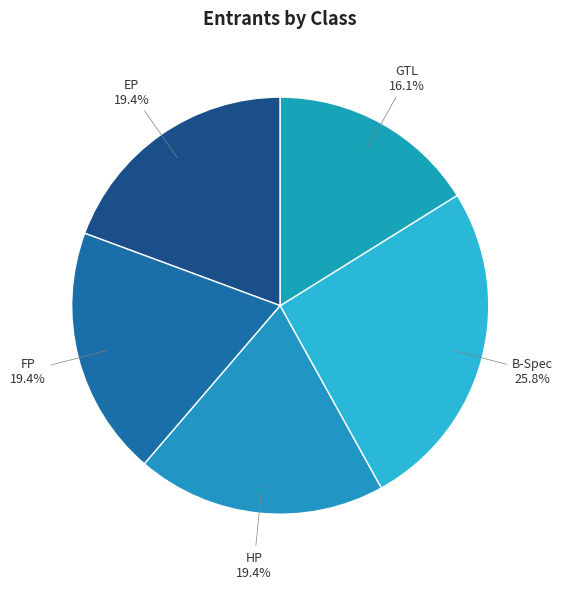

Which category has the smallest portion of the pie?

GTL